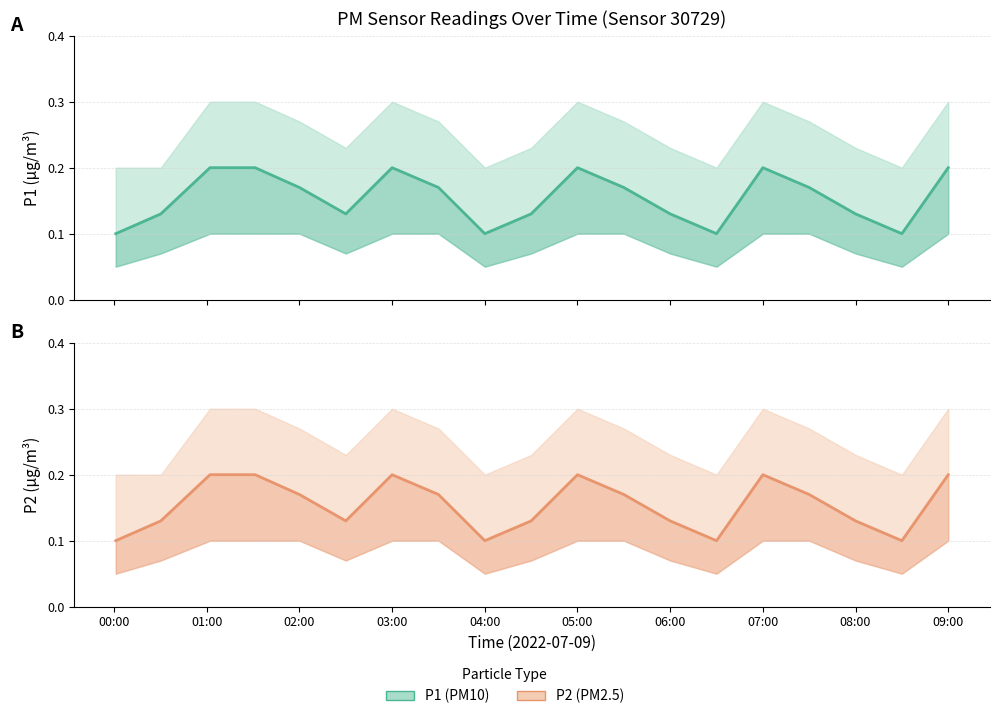

What is the minimum value shown in the chart?

0.1